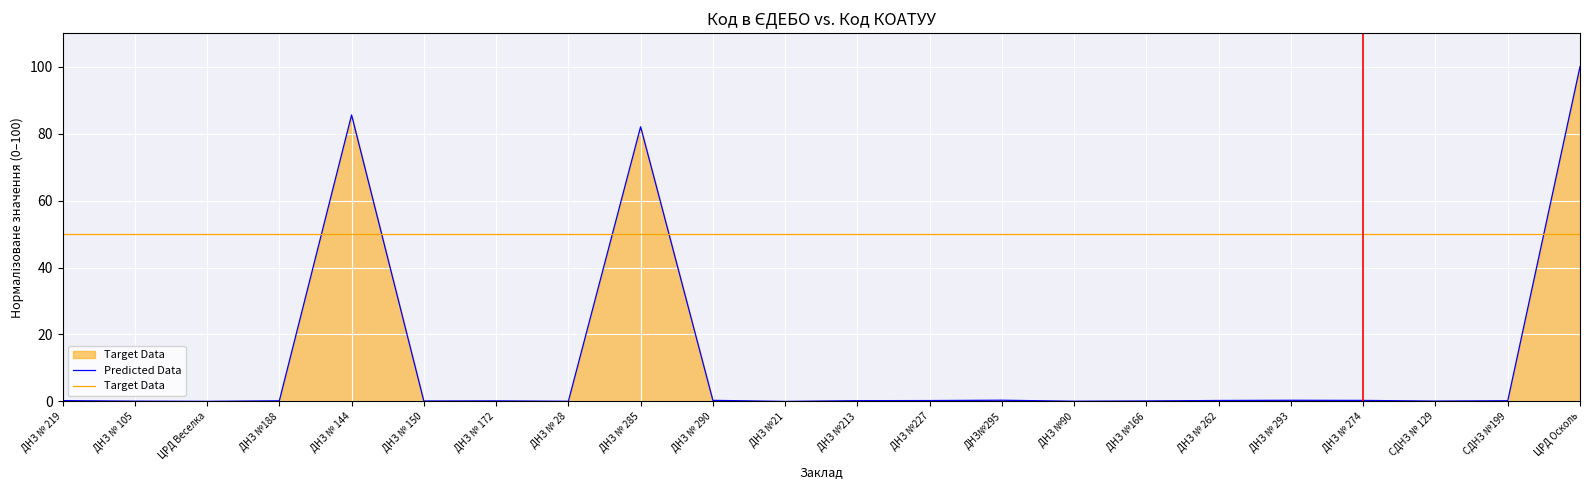

Count the number of categories in the chart.

22